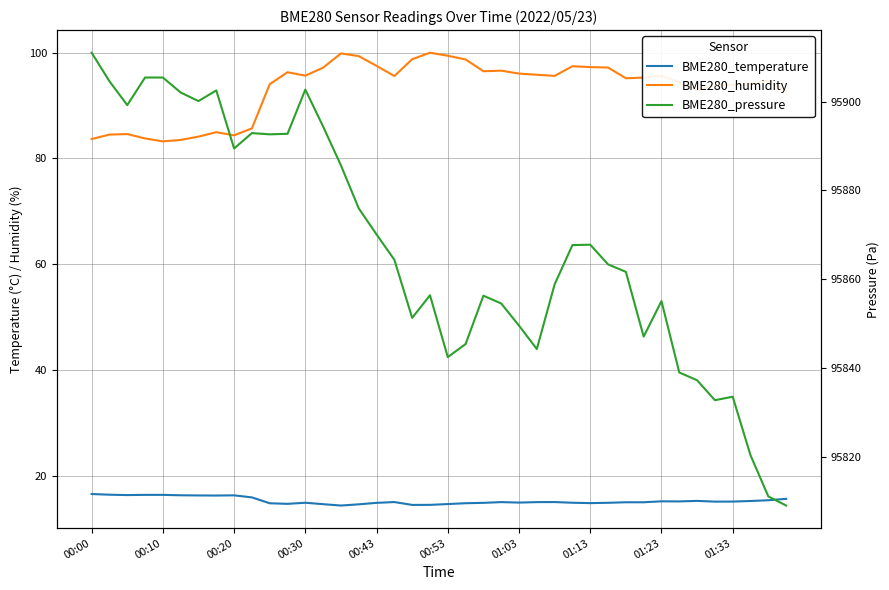

The value of BME280_humidity at 01:33 is 41.8. True or false?

False